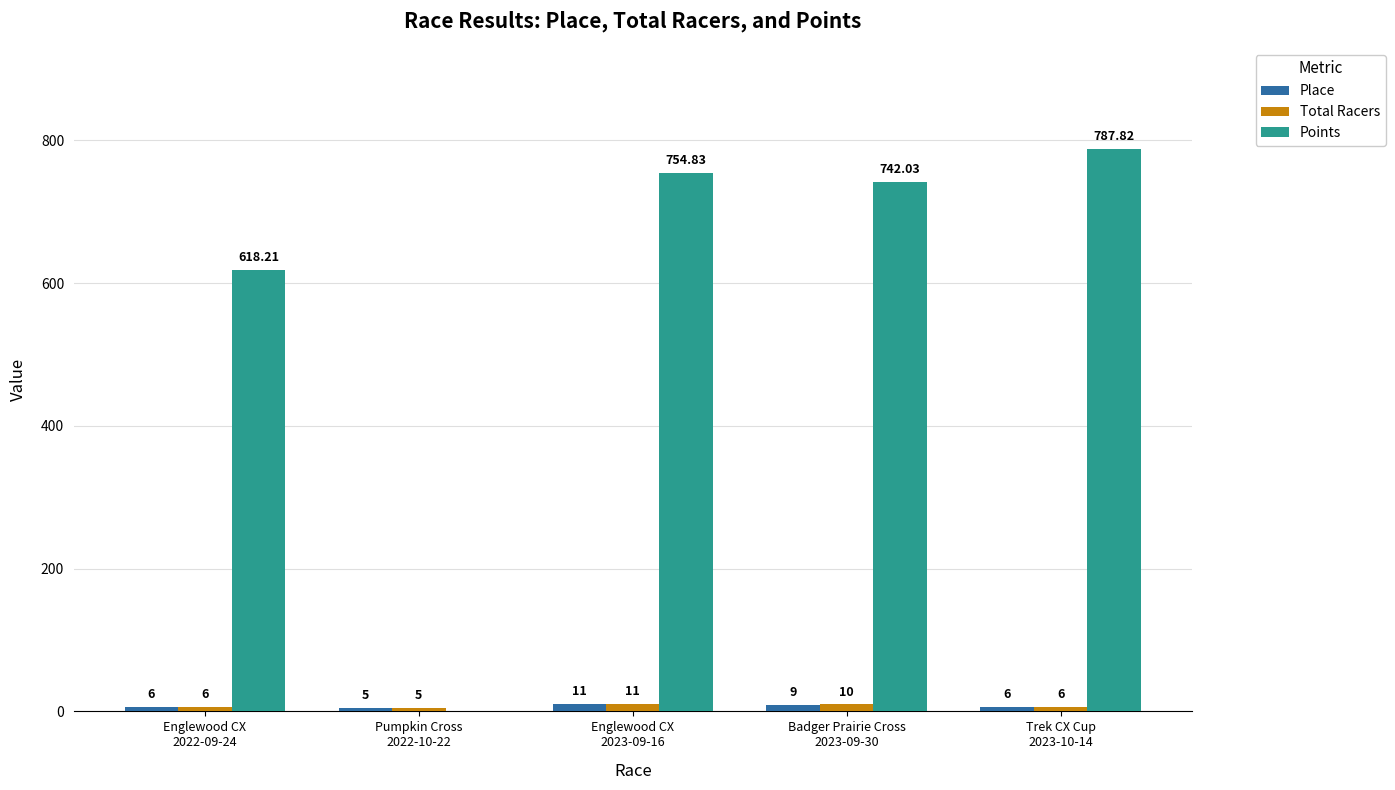

Which series has the largest total across all categories?

Points